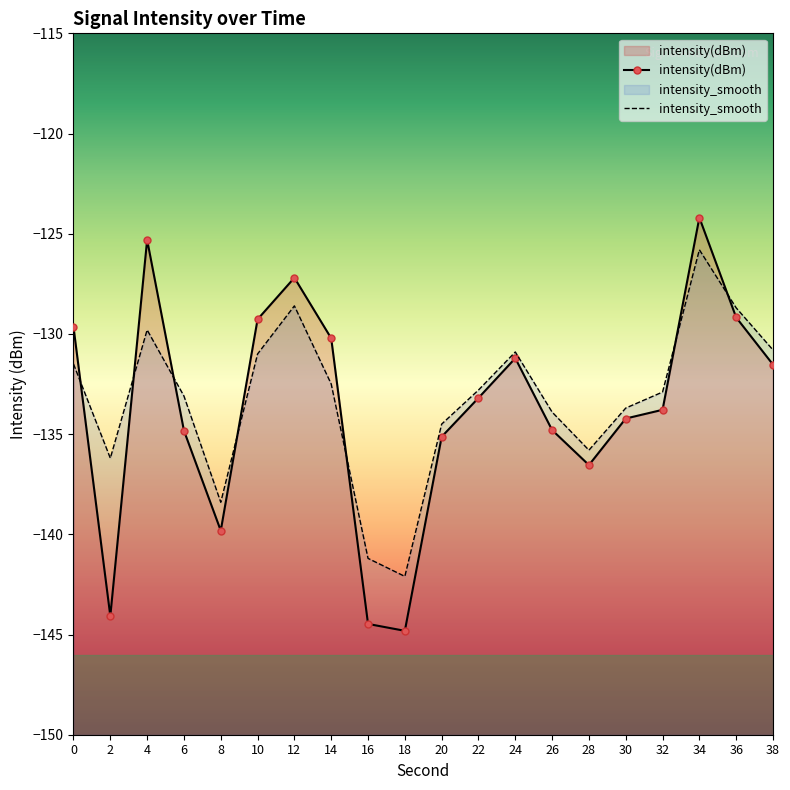

Which series has the largest range (max minus min)?

intensity(dBm)